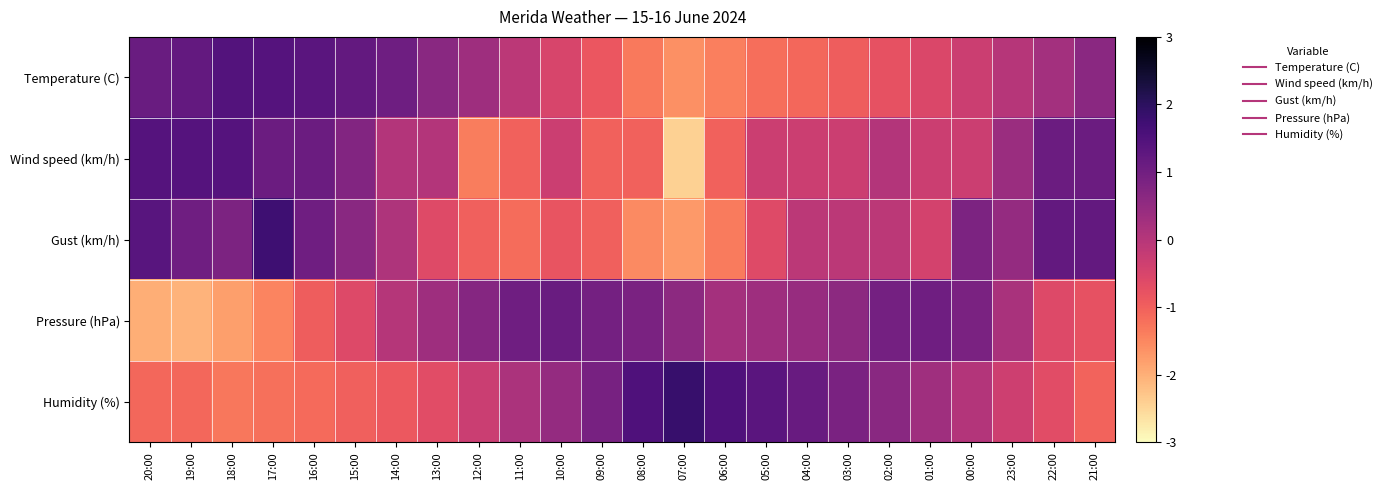

Reading right to left, extract all data points from this chart.

Temperature (C): 21:00=0.6	22:00=0.3	23:00=-0.0	00:00=-0.3	01:00=-0.6	02:00=-0.8	03:00=-1.0	04:00=-1.1	05:00=-1.2	06:00=-1.4	07:00=-1.6	08:00=-1.3	09:00=-0.8	10:00=-0.5	11:00=-0.1	12:00=0.3	13:00=0.7	14:00=1.0	15:00=1.2	16:00=1.3	17:00=1.4	18:00=1.4	19:00=1.2	20:00=1.1
Wind speed (km/h): 21:00=1.1	22:00=1.1	23:00=0.4	00:00=-0.3	01:00=-0.3	02:00=0.0	03:00=-0.3	04:00=-0.3	05:00=-0.3	06:00=-1.0	07:00=-2.4	08:00=-1.0	09:00=-1.0	10:00=-0.3	11:00=-1.0	12:00=-1.4	13:00=0.0	14:00=0.0	15:00=0.7	16:00=1.1	17:00=1.1	18:00=1.4	19:00=1.4	20:00=1.4
Gust (km/h): 21:00=1.2	22:00=1.2	23:00=0.5	00:00=0.8	01:00=-0.4	02:00=-0.1	03:00=-0.1	04:00=-0.1	05:00=-0.6	06:00=-1.4	07:00=-1.7	08:00=-1.5	09:00=-1.0	10:00=-0.8	11:00=-1.2	12:00=-1.0	13:00=-0.6	14:00=0.1	15:00=0.7	16:00=1.0	17:00=1.7	18:00=0.8	19:00=1.0	20:00=1.4
Pressure (hPa): 21:00=-0.8	22:00=-0.6	23:00=0.2	00:00=0.9	01:00=1.0	02:00=0.9	03:00=0.6	04:00=0.4	05:00=0.3	06:00=0.3	07:00=0.6	08:00=0.9	09:00=0.9	10:00=1.1	11:00=1.0	12:00=0.7	13:00=0.3	14:00=0.0	15:00=-0.6	16:00=-0.9	17:00=-1.5	18:00=-1.8	19:00=-2.1	20:00=-2.0
Humidity (%): 21:00=-1.0	22:00=-0.7	23:00=-0.3	00:00=0.0	01:00=0.3	02:00=0.6	03:00=0.9	04:00=1.1	05:00=1.3	06:00=1.5	07:00=1.8	08:00=1.5	09:00=0.9	10:00=0.5	11:00=0.2	12:00=-0.3	13:00=-0.7	14:00=-0.9	15:00=-1.0	16:00=-1.1	17:00=-1.2	18:00=-1.3	19:00=-1.1	20:00=-1.1